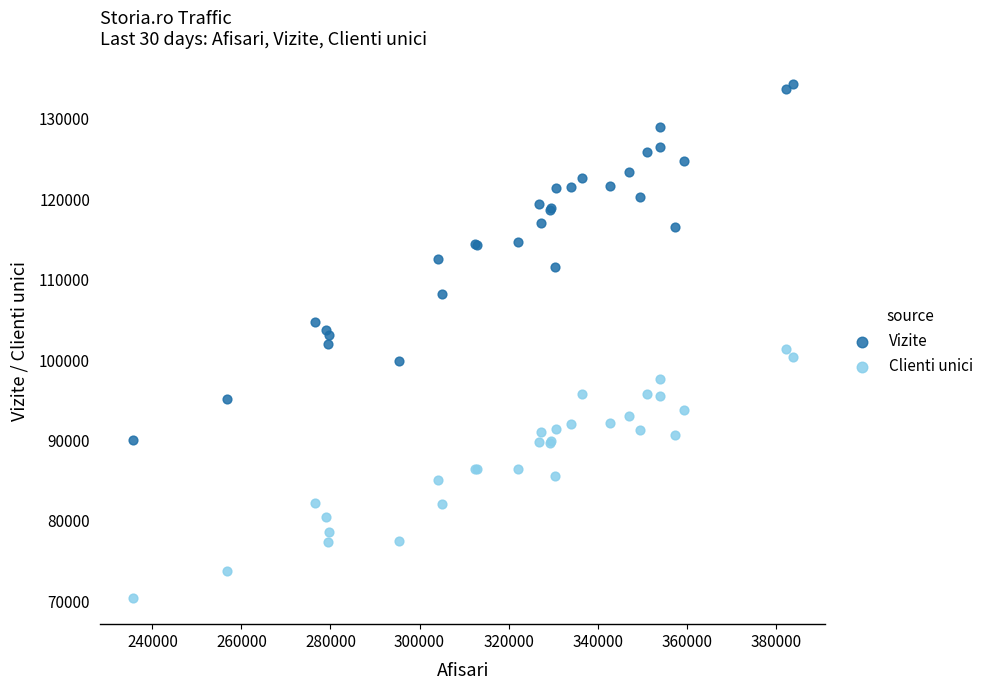

Which series contains the lowest Y value?

Clienti unici